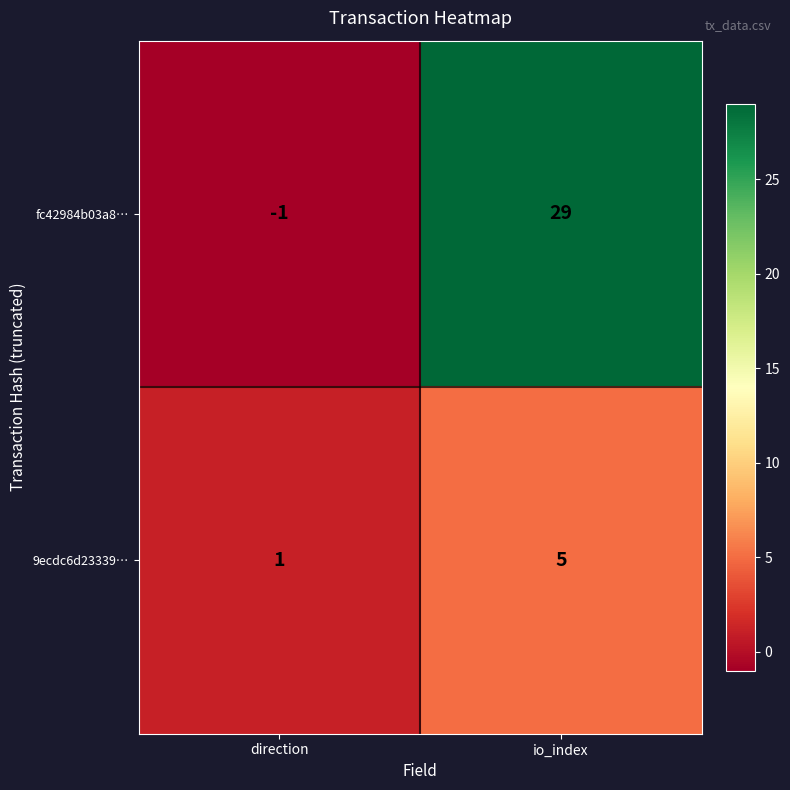

Rank the series at io_index from highest to lowest value.

fc42984b03a8…, 9ecdc6d23339…